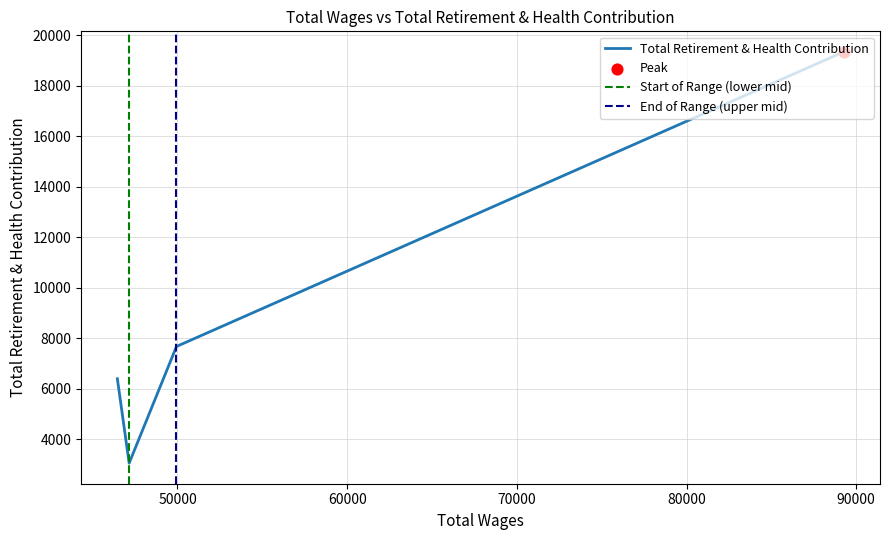

What is the change in value from 89261.0 to 47151.0?

-16280